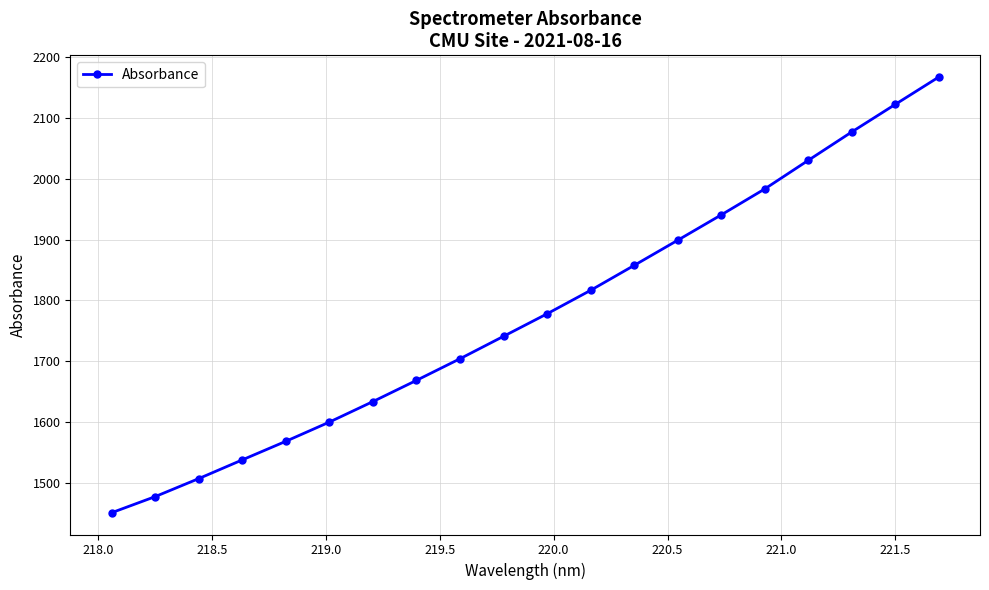

True or false: there are more than 1 points higher than both neighbors.

False